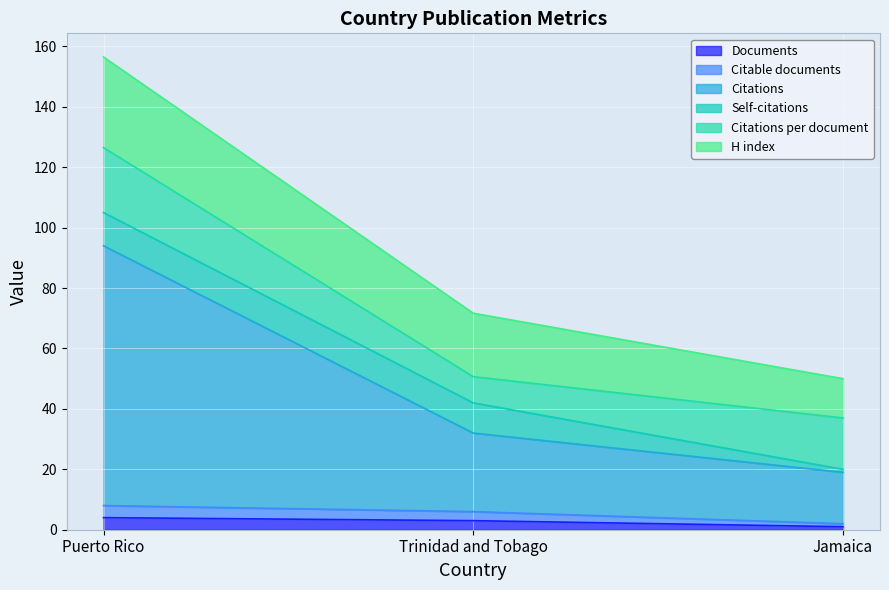

Which series has the largest range (max minus min)?

Citations